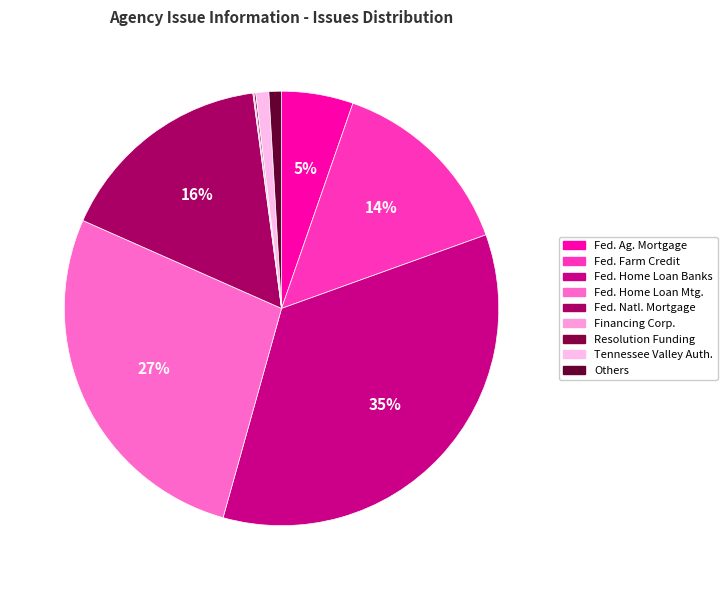

Count the number of slices in the pie.

9